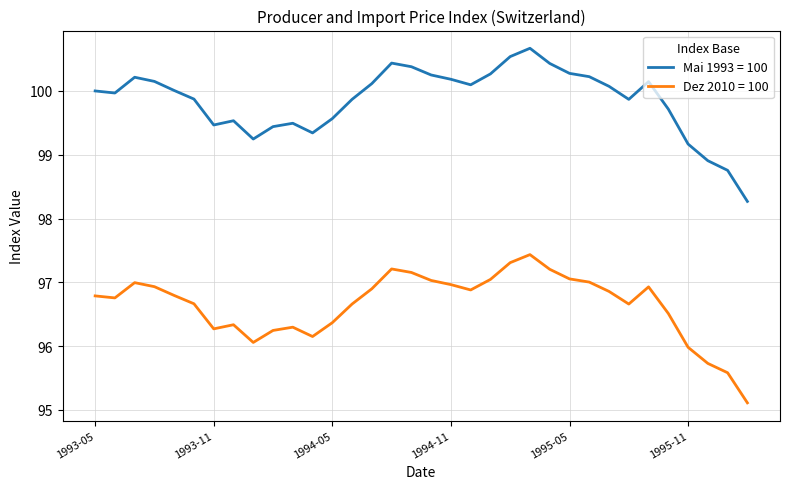

Which series has the largest total across all categories?

Mai 1993 = 100